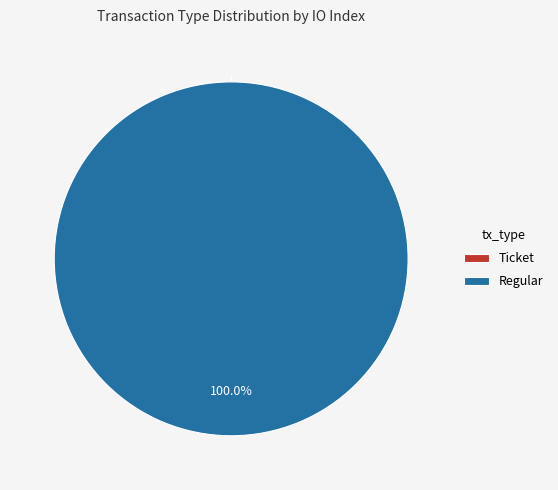

What percentage do Regular and Ticket together represent?

100.0%